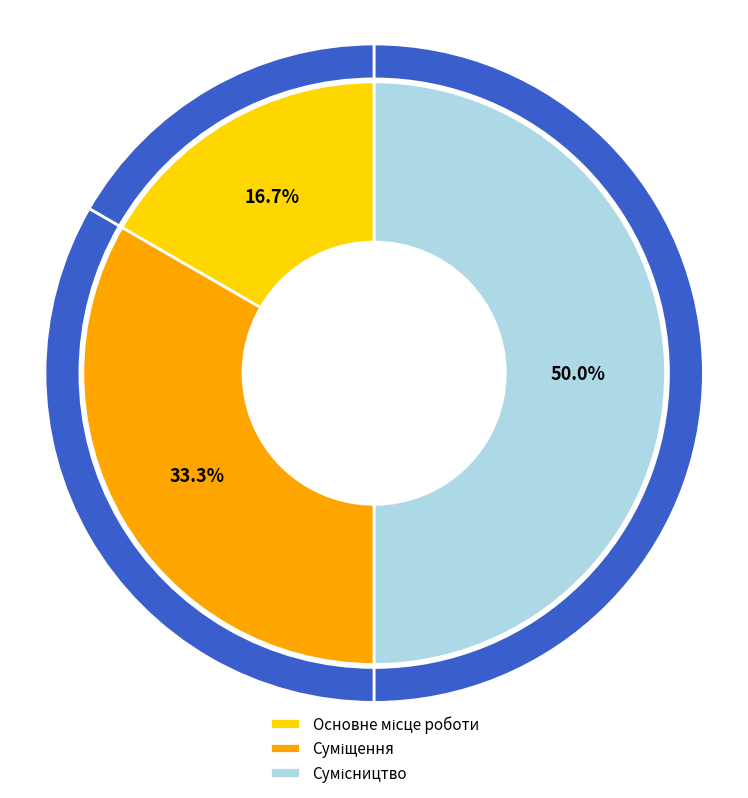

Does Суміщення account for over 50% of the chart?

No